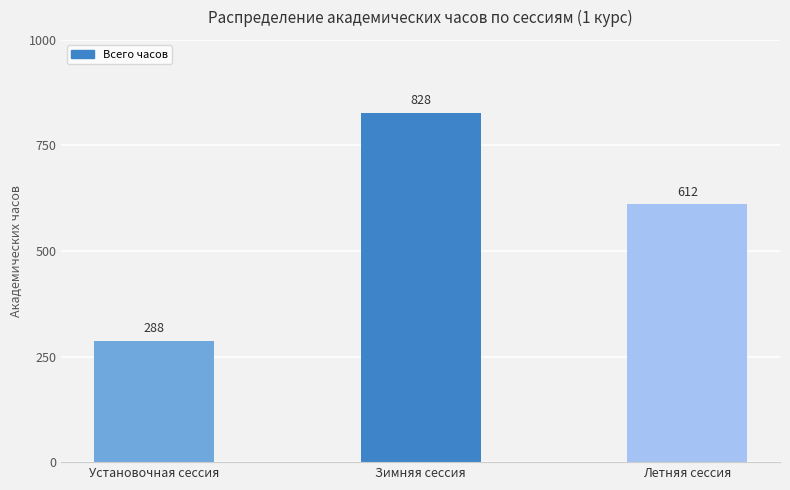

The chart shows a value of 479 at Установочная сессия. True or false?

False